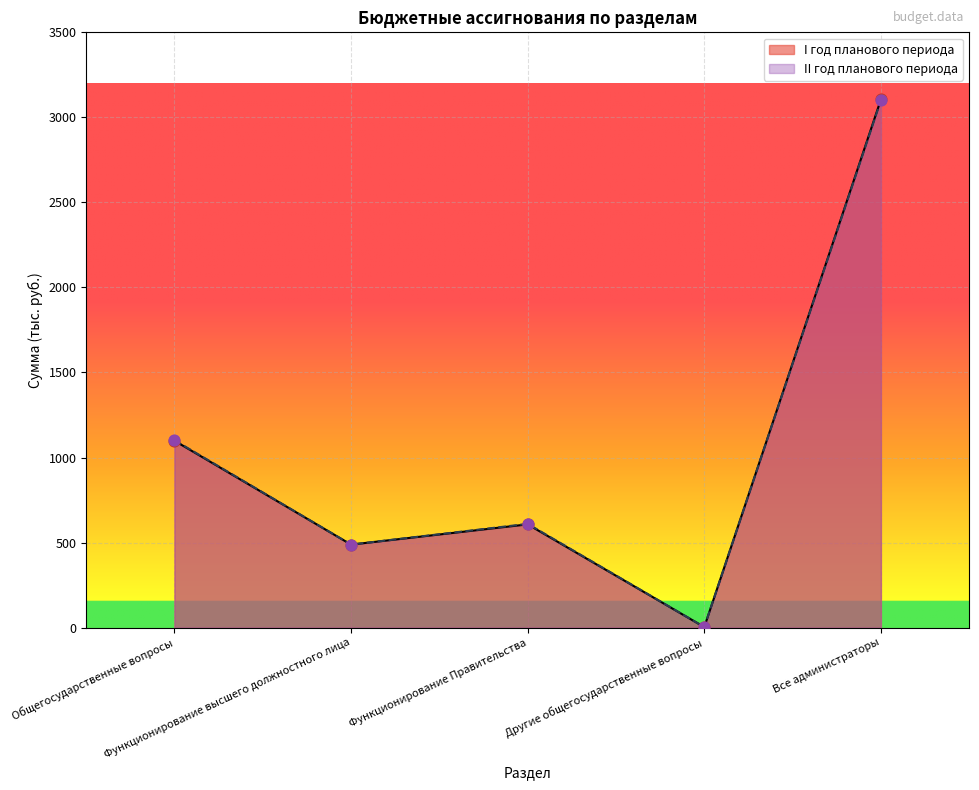

Is the value of I год планового периода at Функционирование высшего должностного лица greater than the value of II год планового периода at Другие общегосударственные вопросы?

Yes